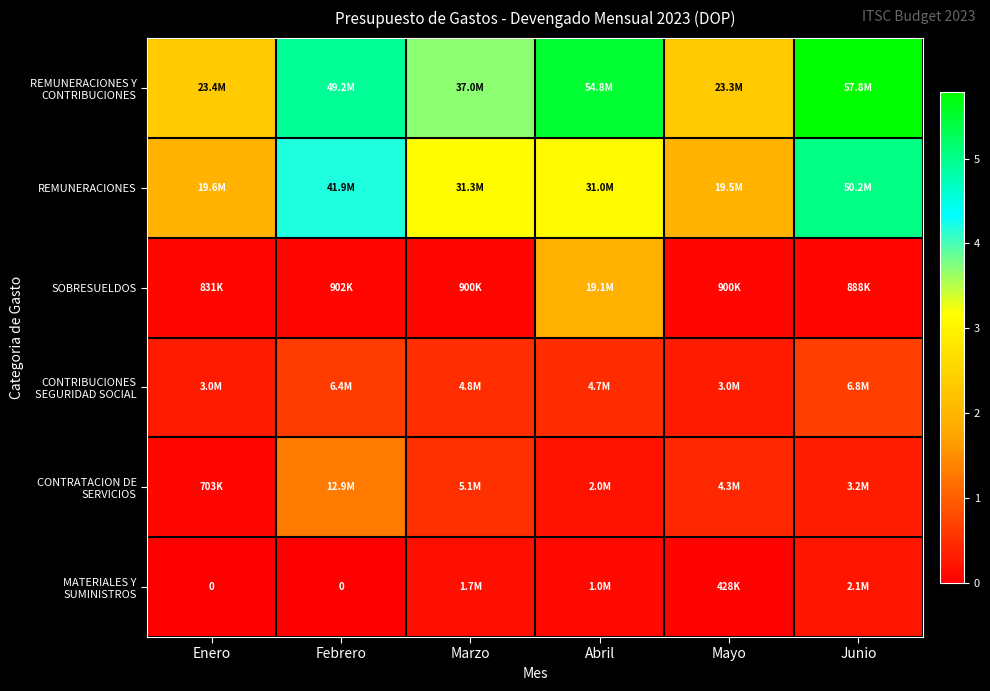

At how many categories does at least one series exceed 37436244?

3